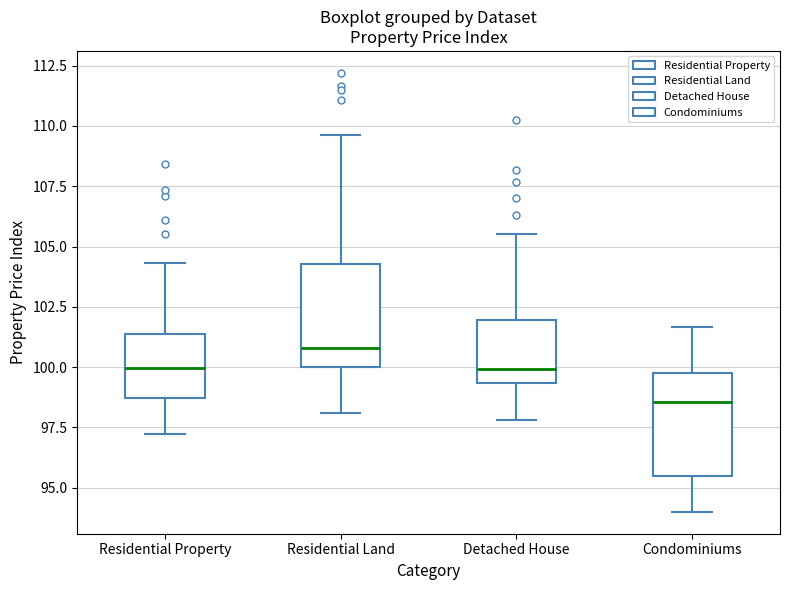

Reading left to right, read every box against the y-axis: the position of its median line, the range the box covers, and the ends of its whiskers. The values are not printed on the chart, so give them approximately, as read against the axis.

Residential Property: median 100.0, box 98.5 to 101.5, whiskers 97.0 to 104.5
Residential Land: median 101.0, box 100.0 to 104.5, whiskers 98.0 to 109.5
Detached House: median 100.0, box 99.5 to 102.0, whiskers 98.0 to 105.5
Condominiums: median 98.5, box 95.5 to 99.5, whiskers 94.0 to 101.5